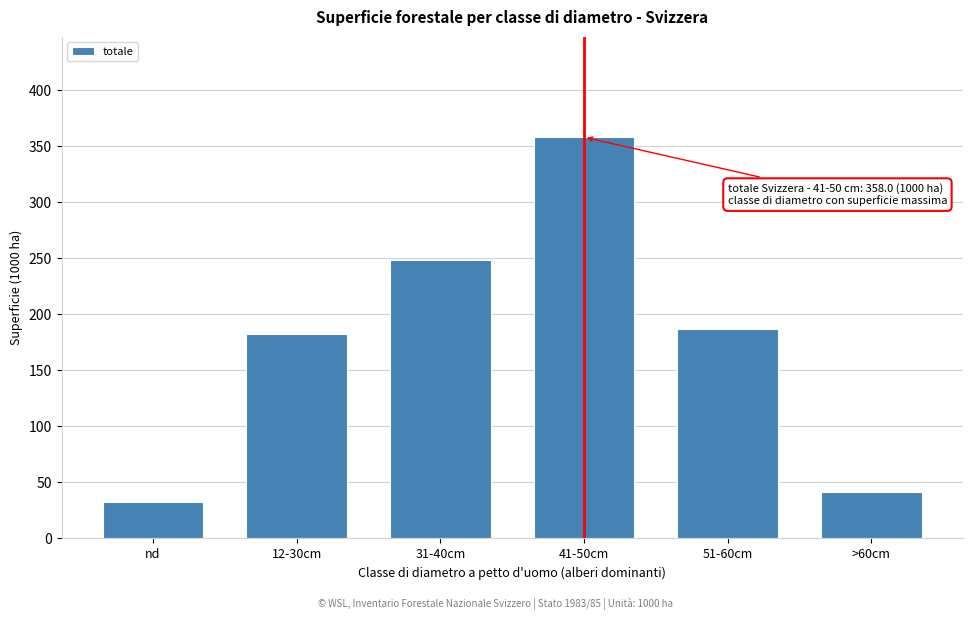

Reading left to right, extract all data points from this chart.

32.2	182.4	248.3	358.0	187.0	41.6